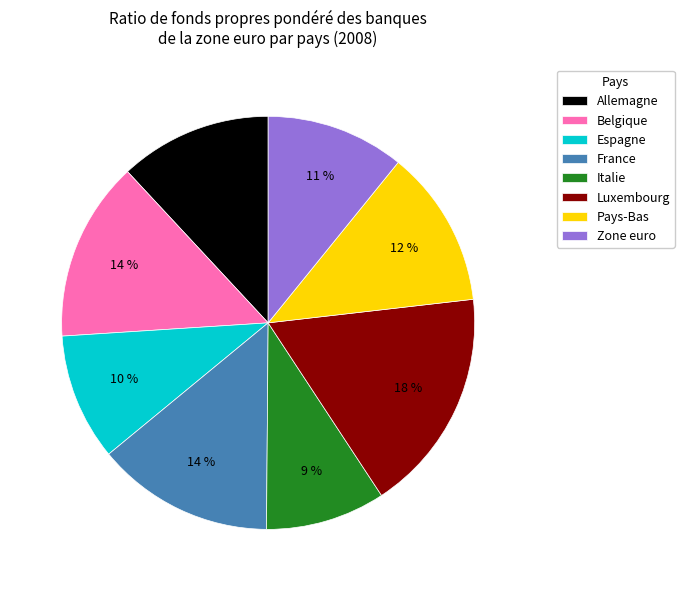

Between Belgique and Espagne, which is larger?

Belgique